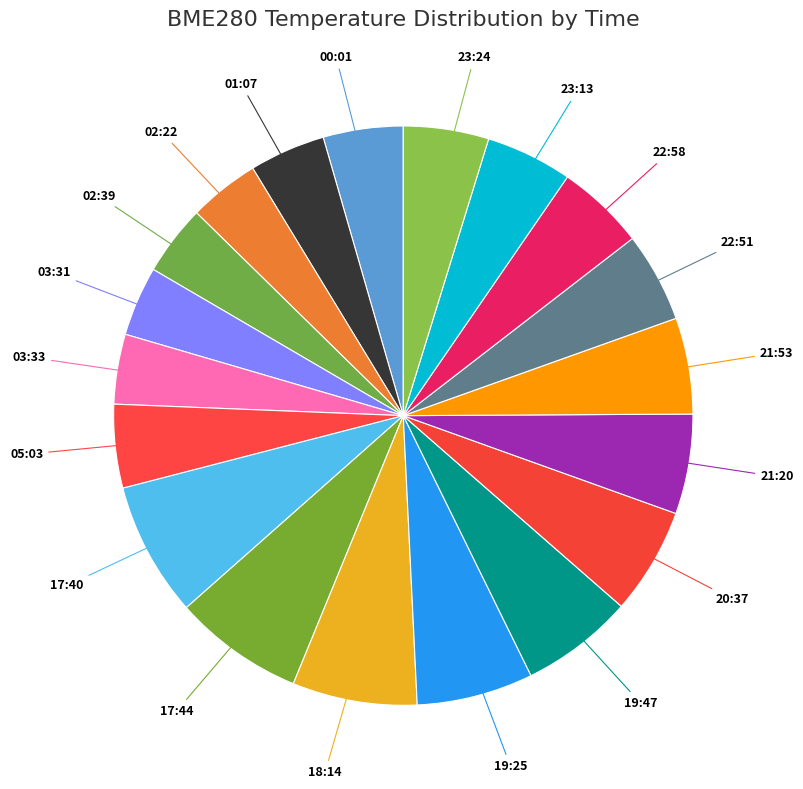

How many slices are in this pie chart?

19